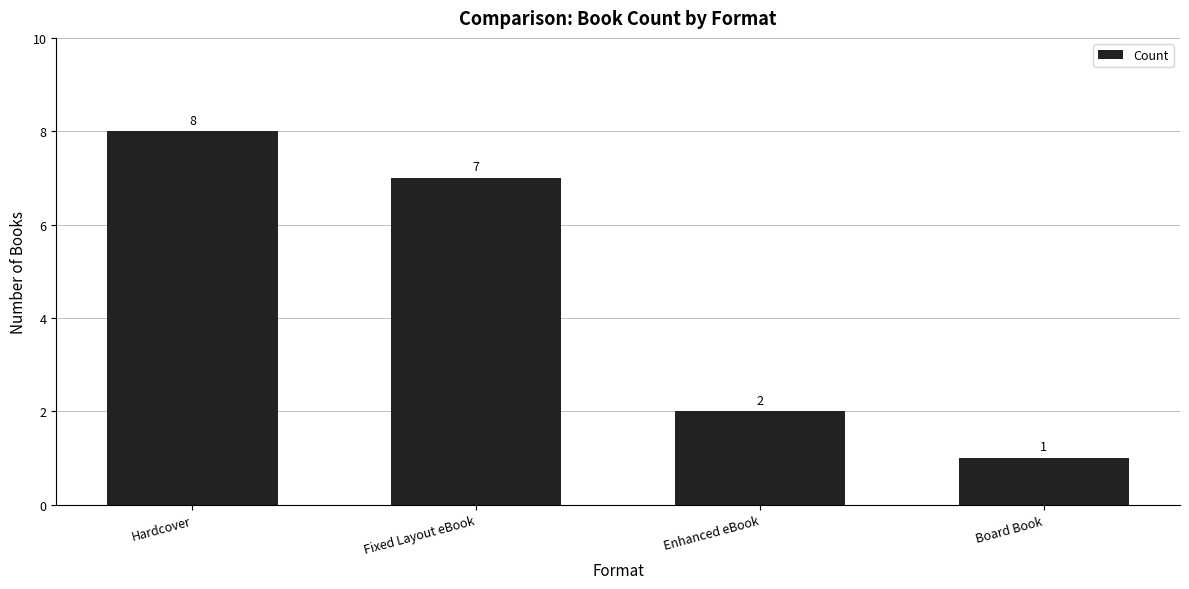

What is the label of the 2nd bar from the left?

Fixed Layout eBook